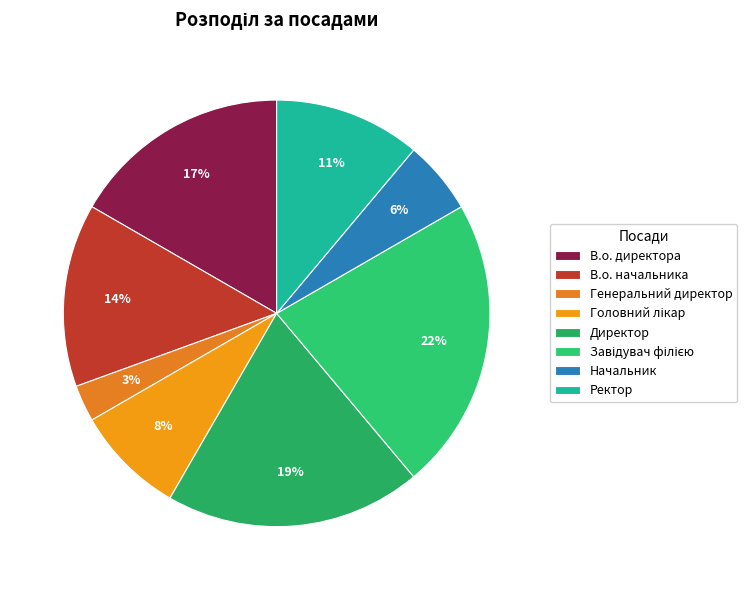

How many slices are in this pie chart?

8